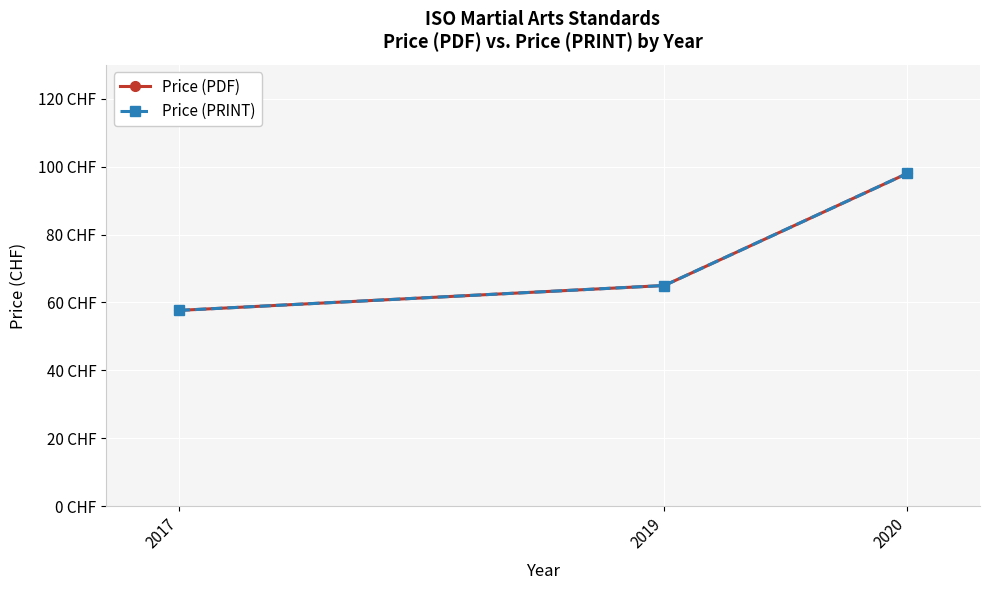

Where does the Price (PDF) series first go above 65?

2020